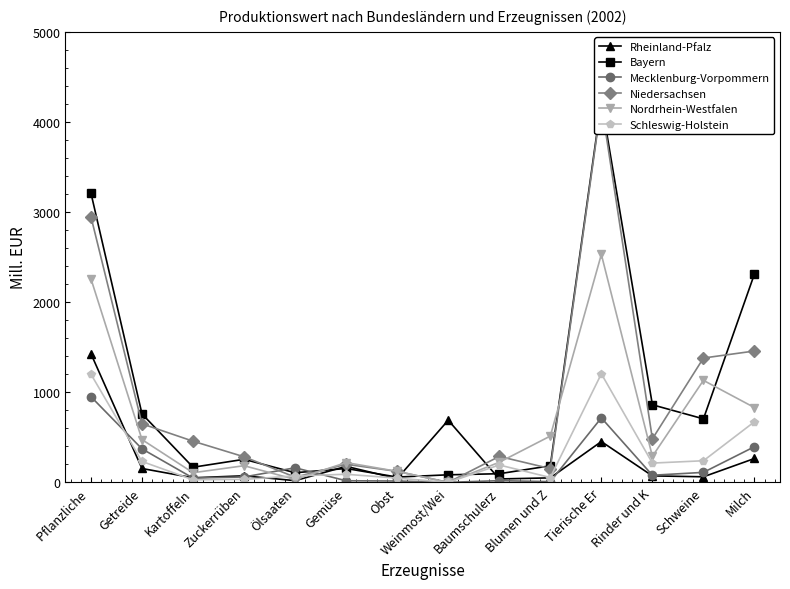

At which label is Bayern closest to 2145?

Milch